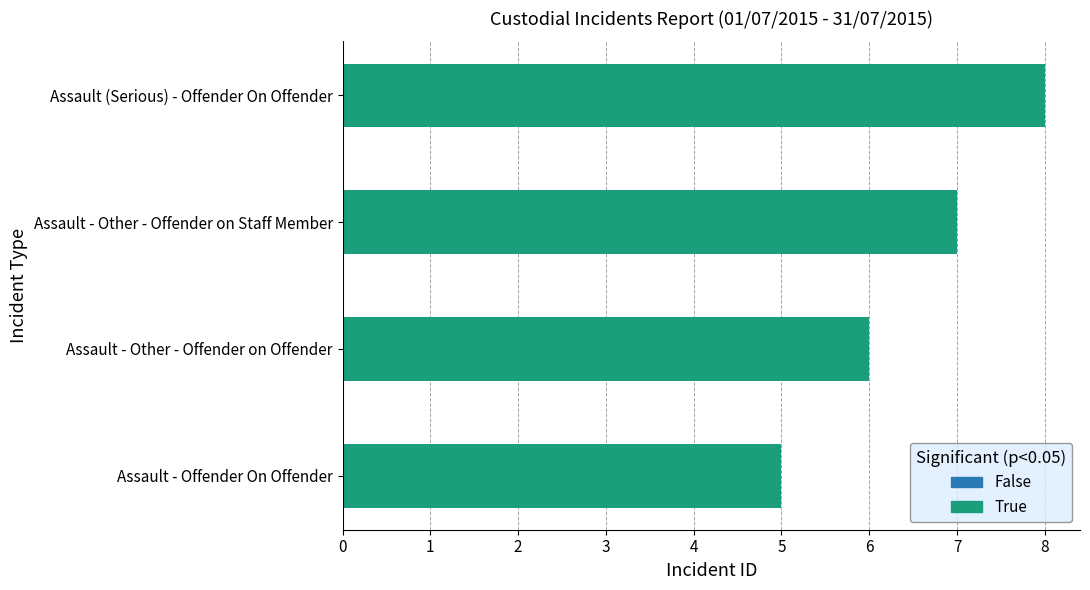

How many values are below 7?

2